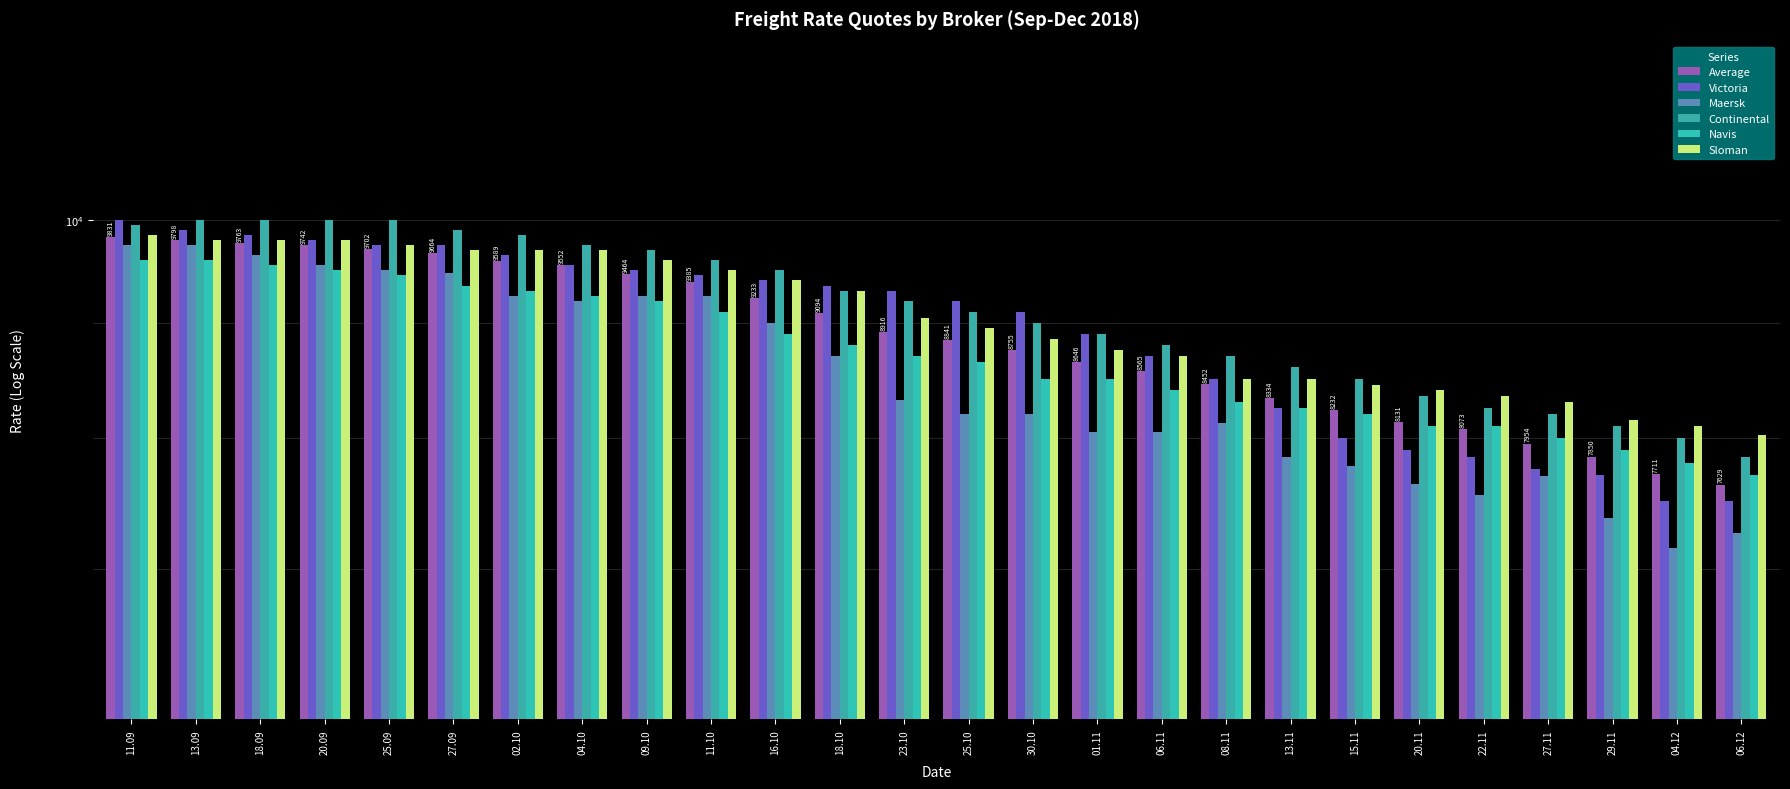

List the labels in order of Navis value, smallest first.

06.12, 04.12, 29.11, 27.11, 20.11, 22.11, 15.11, 13.11, 08.11, 06.11, 30.10, 01.11, 25.10, 23.10, 18.10, 16.10, 11.10, 09.10, 04.10, 02.10, 27.09, 25.09, 20.09, 18.09, 11.09, 13.09